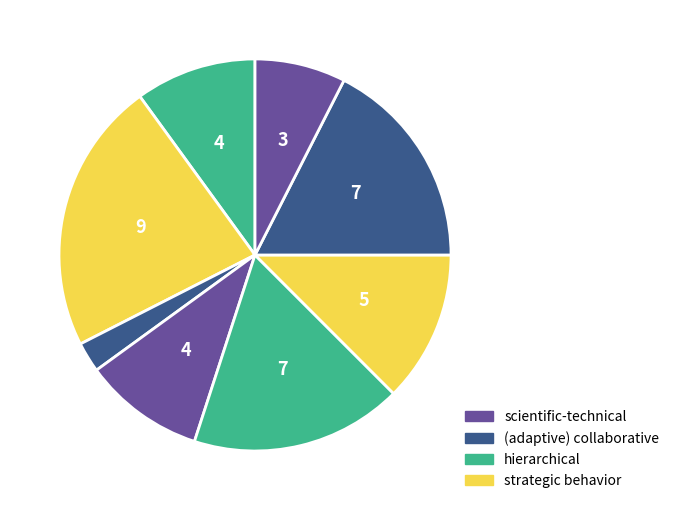

How many slices are in this pie chart?

8